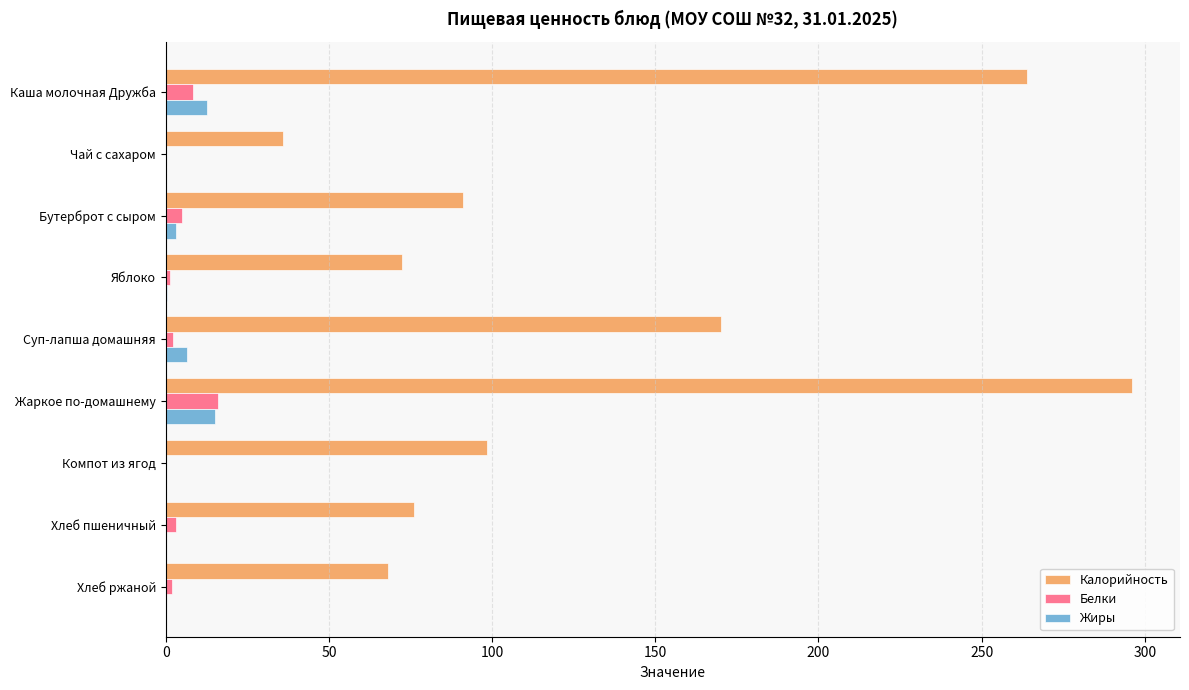

What is the greatest value displayed?

296.0